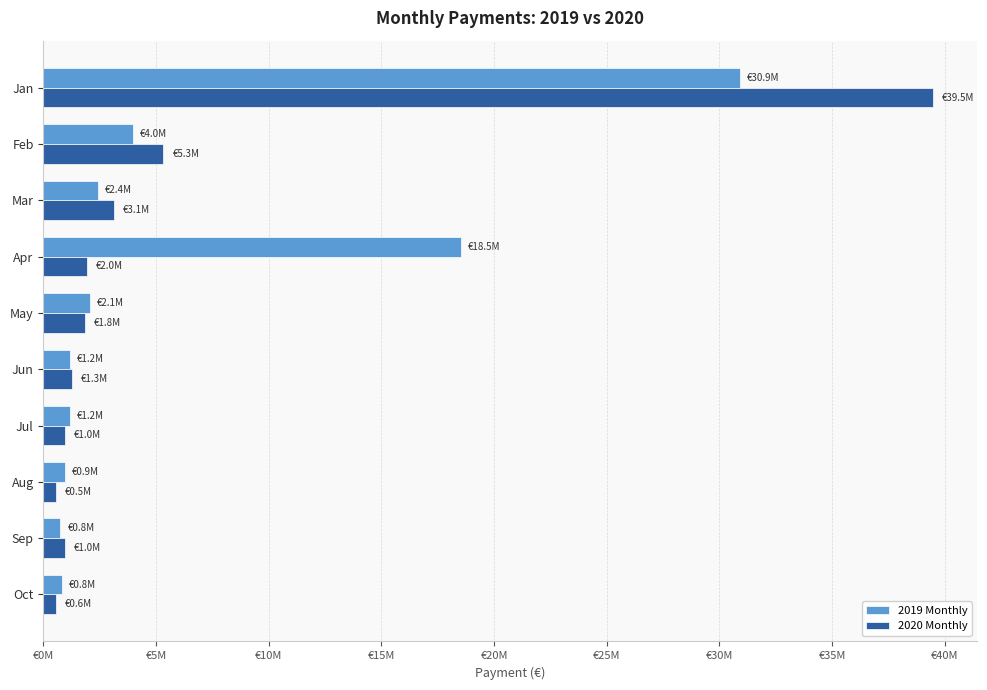

List the series in order of their overall mean, highest first.

2019 Monthly, 2020 Monthly